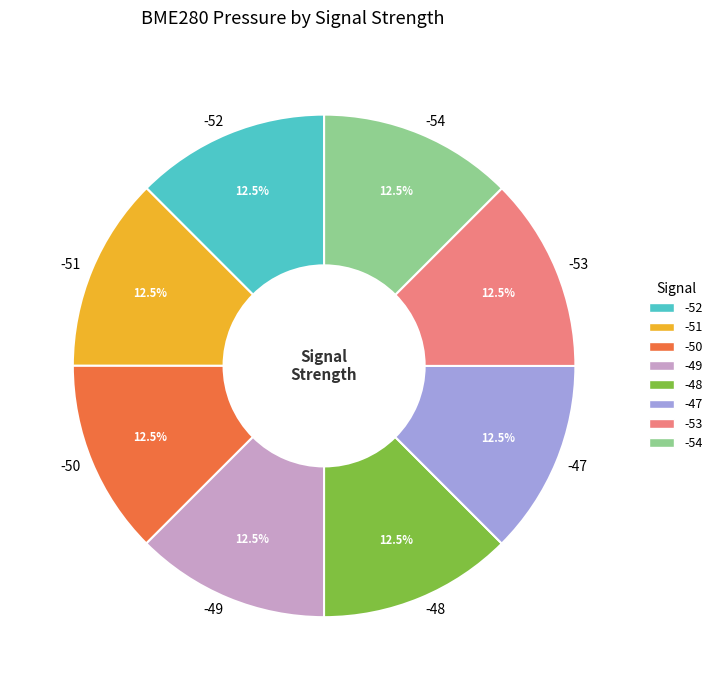

Does -51 represent more than half of the total?

No